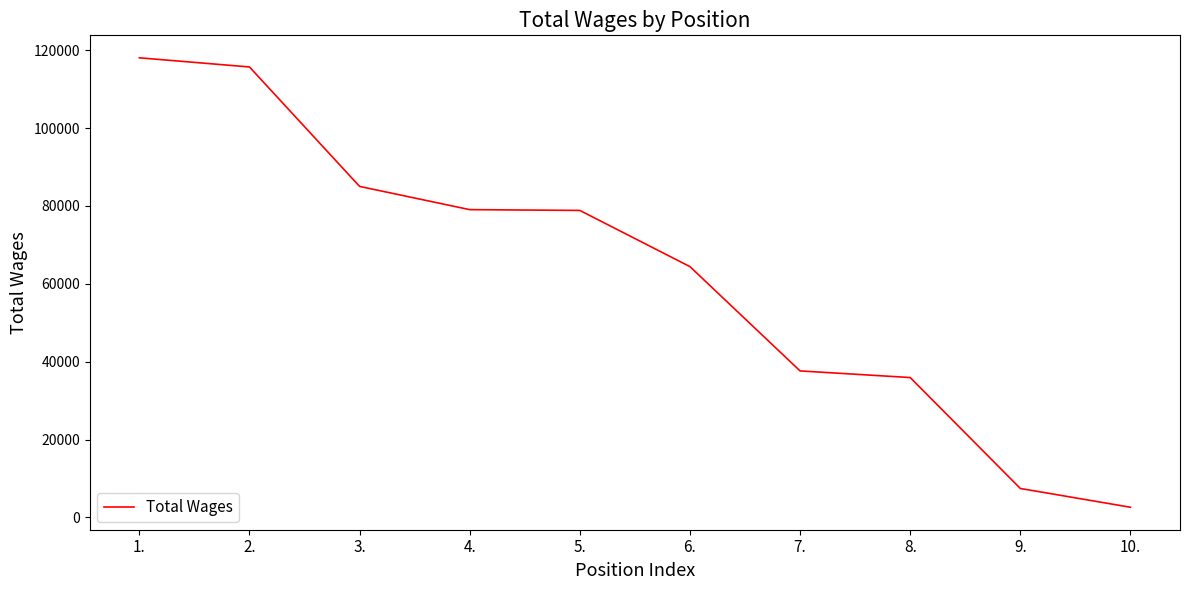

What is the ratio of the value at 4. to the value at 7.?

2.1